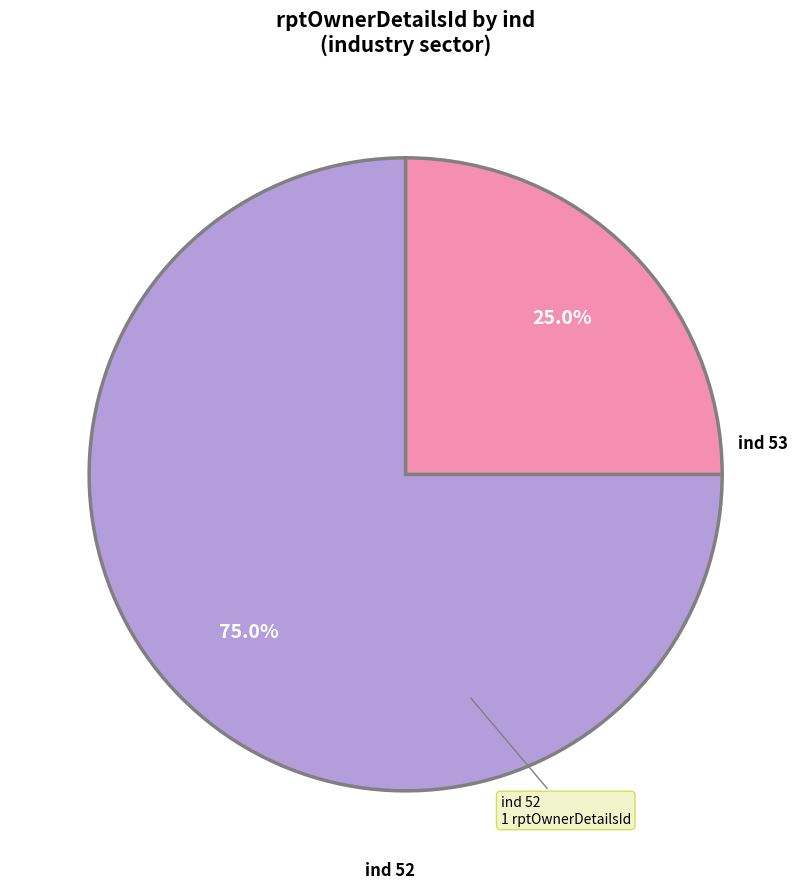

How many slices are in this pie chart?

2